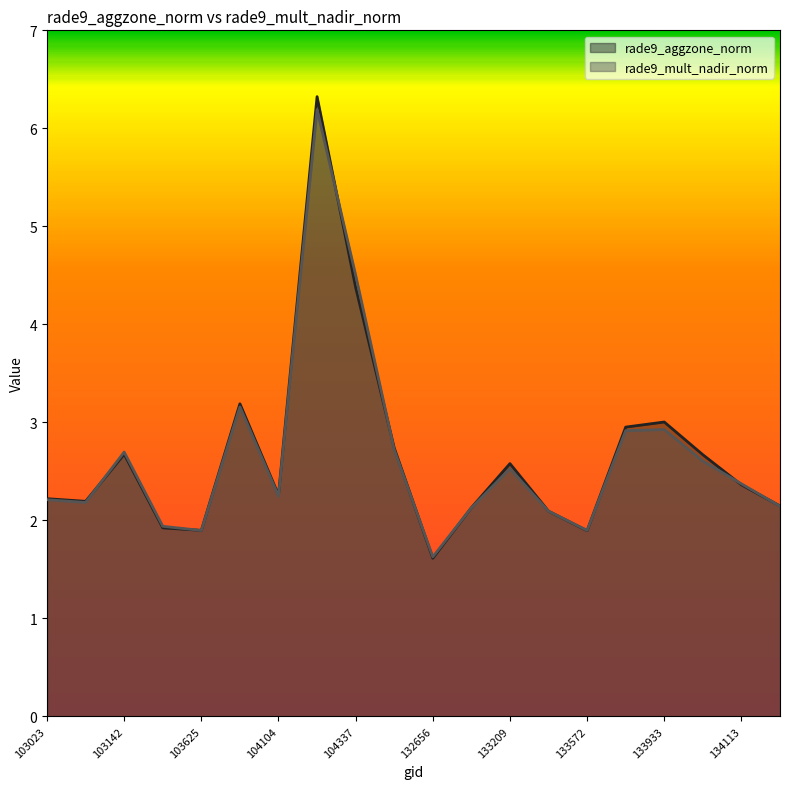

Rank the categories by rade9_mult_nadir_norm value from highest to lowest.

104220, 104337, 103745, 133933, 133749, 132111, 103142, 133944, 133209, 134113, 104104, 103023, 103031, 134124, 132835, 133392, 103388, 133572, 103625, 132656